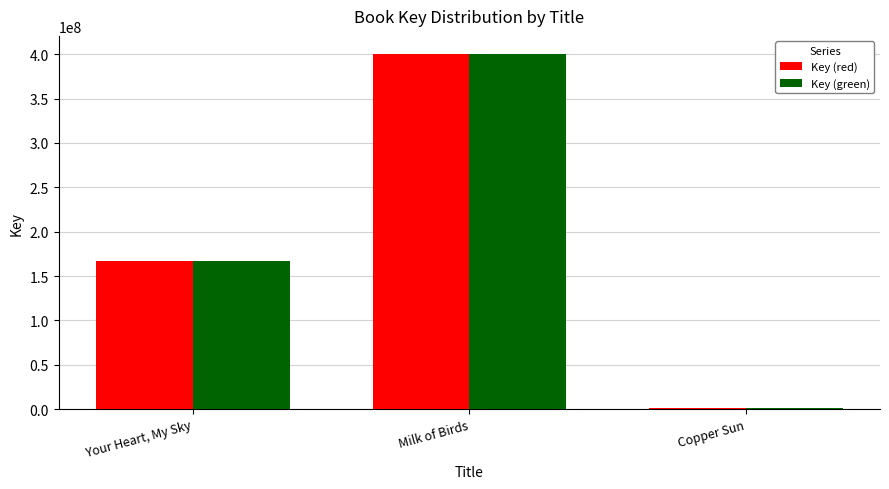

What are all the series names shown in the legend?

Key (red), Key (green)